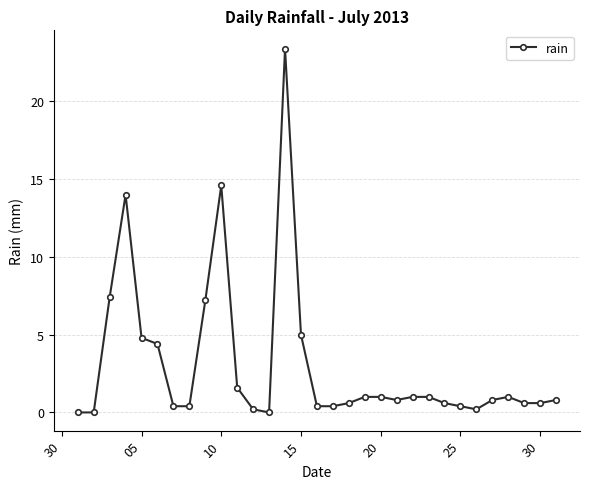

What is the greatest value displayed?

23.4